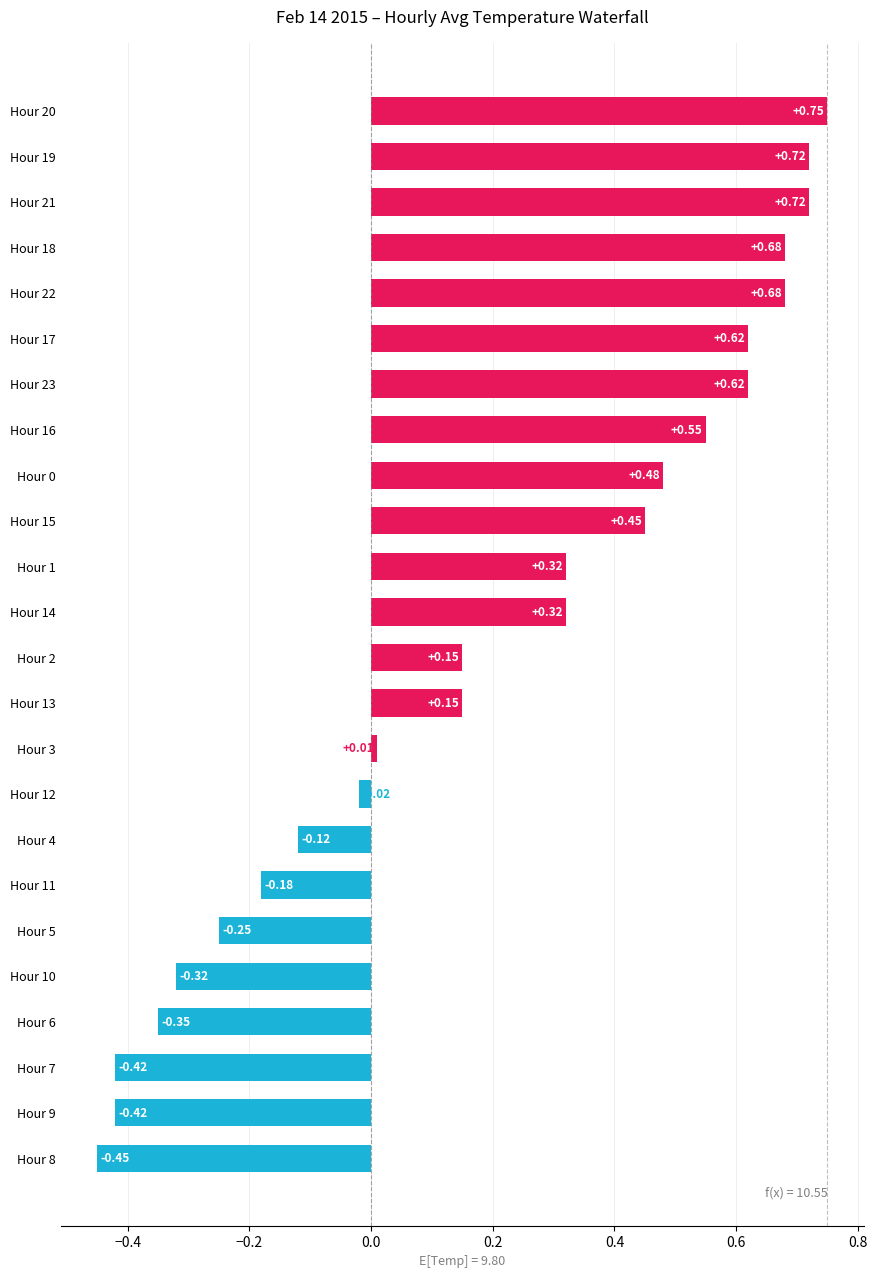

What is the change in value from Hour 21 to Hour 12?

-0.7